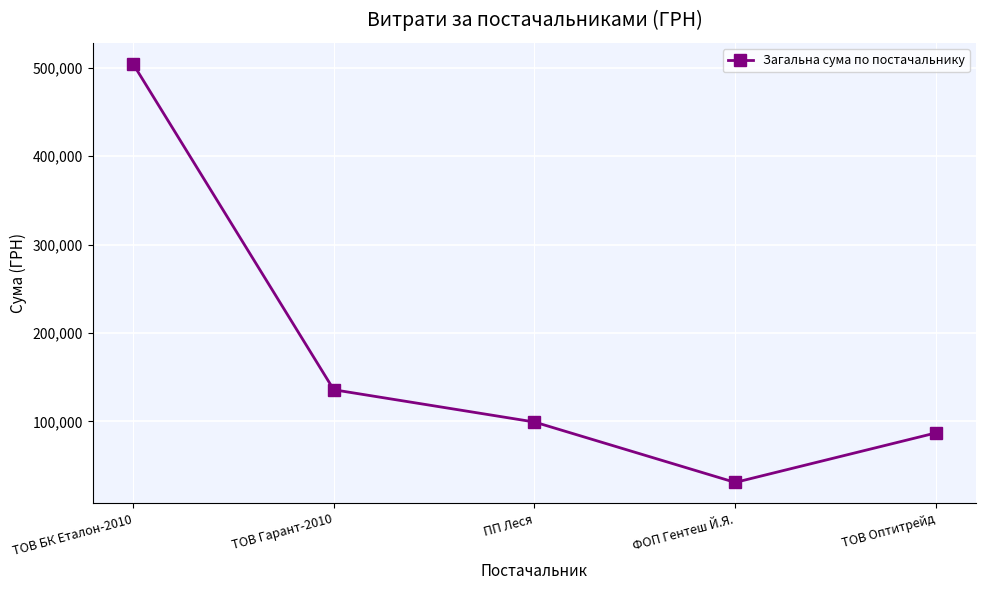

Does the chart display data point markers on the line(s)?

Yes